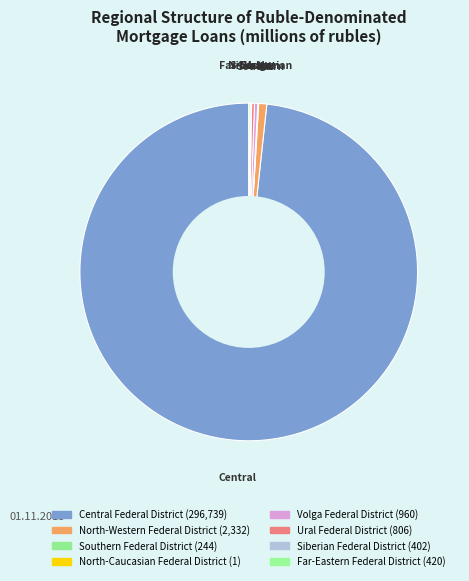

Is Siberian Federal District the majority of the pie?

No